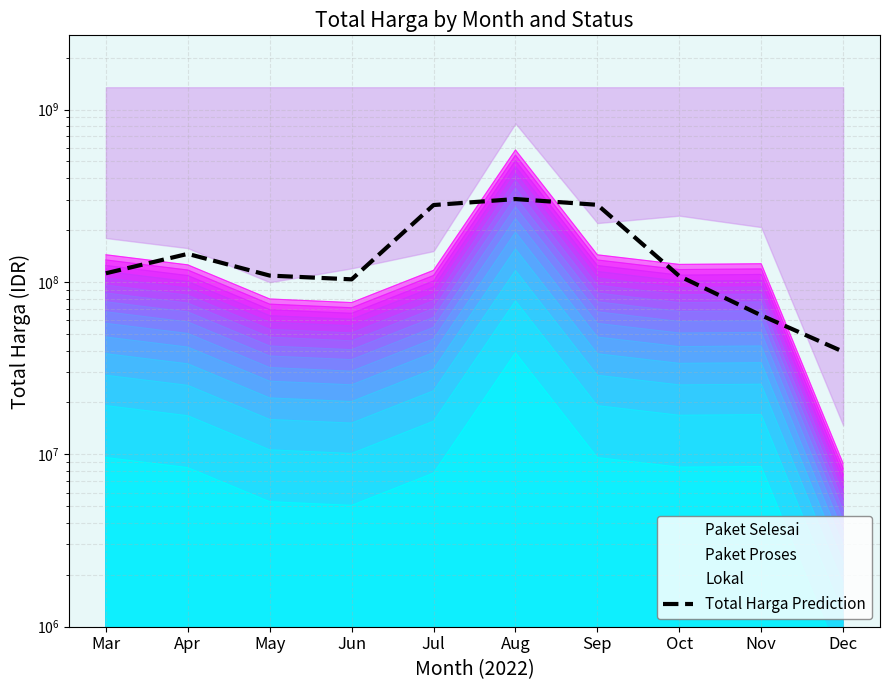

What is the approximate value at Aug?

302537858.3